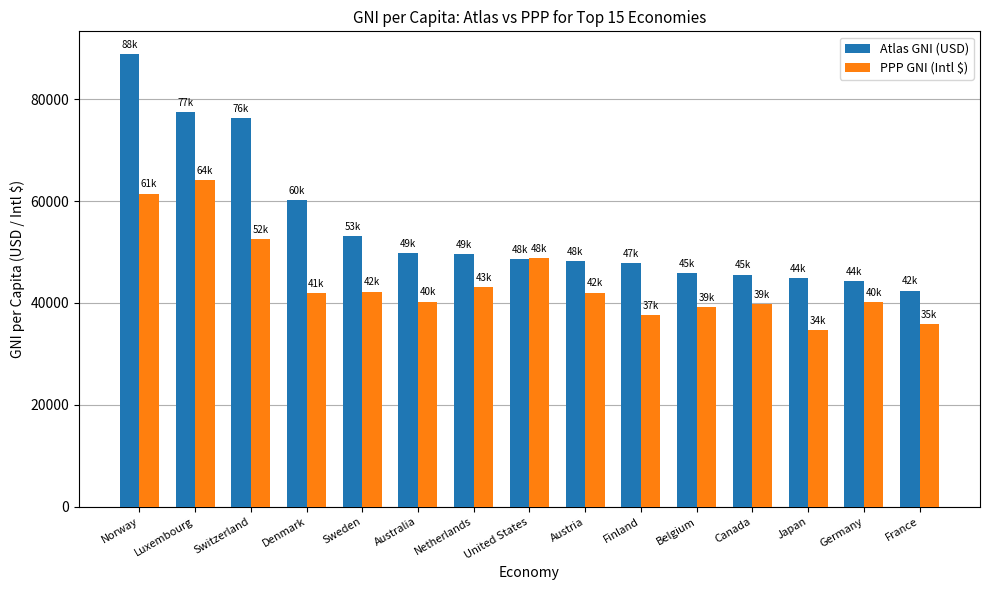

Which label corresponds to the largest value in the chart?

Norway